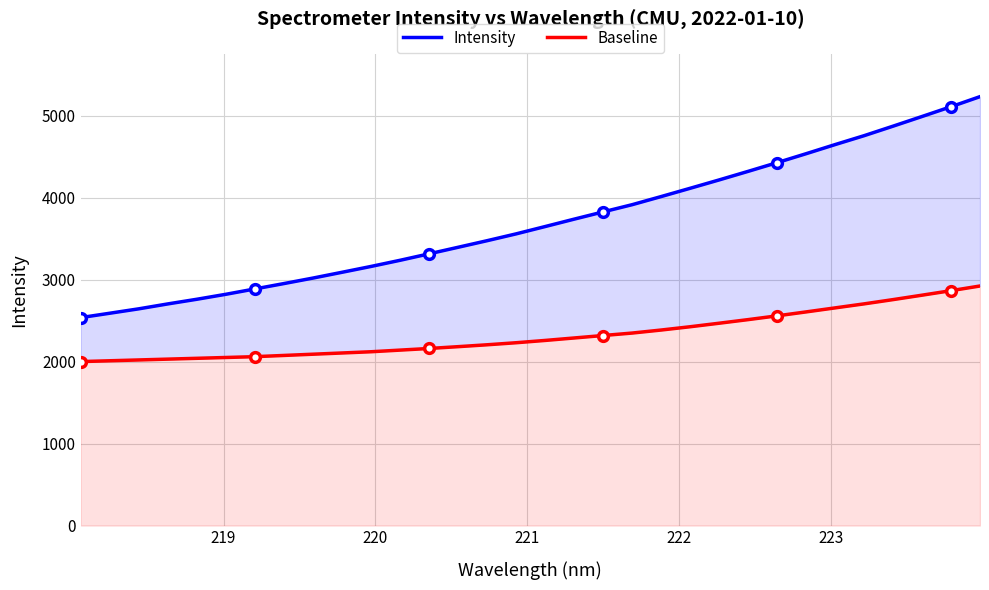

Which series has the largest total across all categories?

Intensity